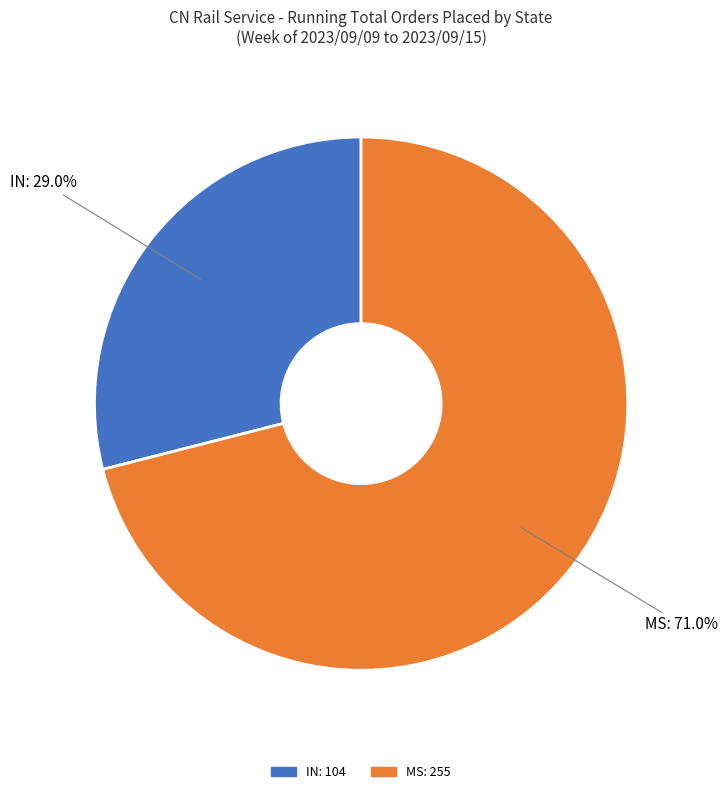

How many segments does this pie chart have?

2